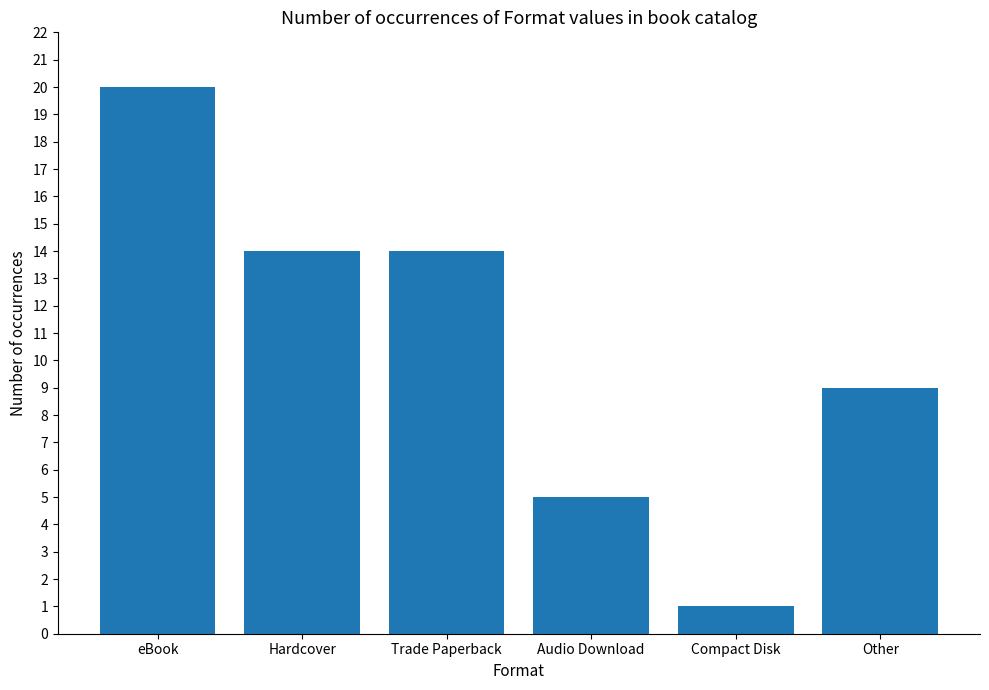

At which label does the data first exceed 14?

eBook